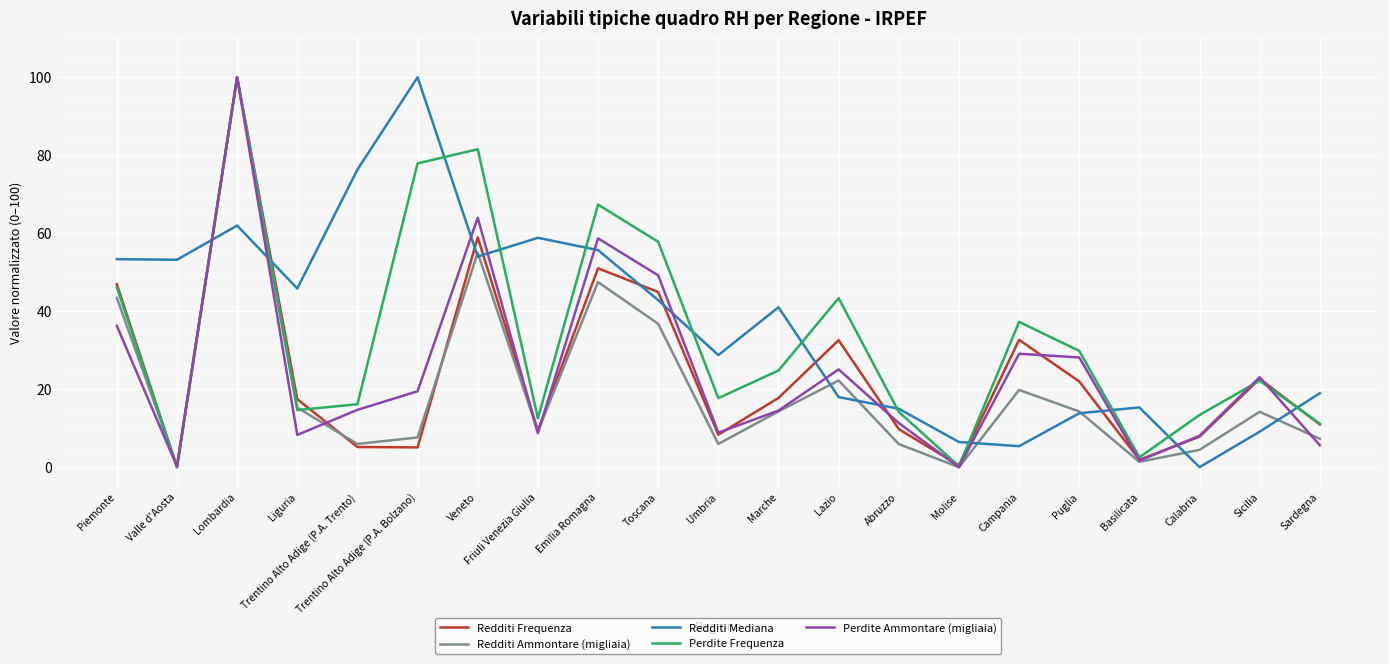

What is the spread (max minus min) of values at Campania?

31.9